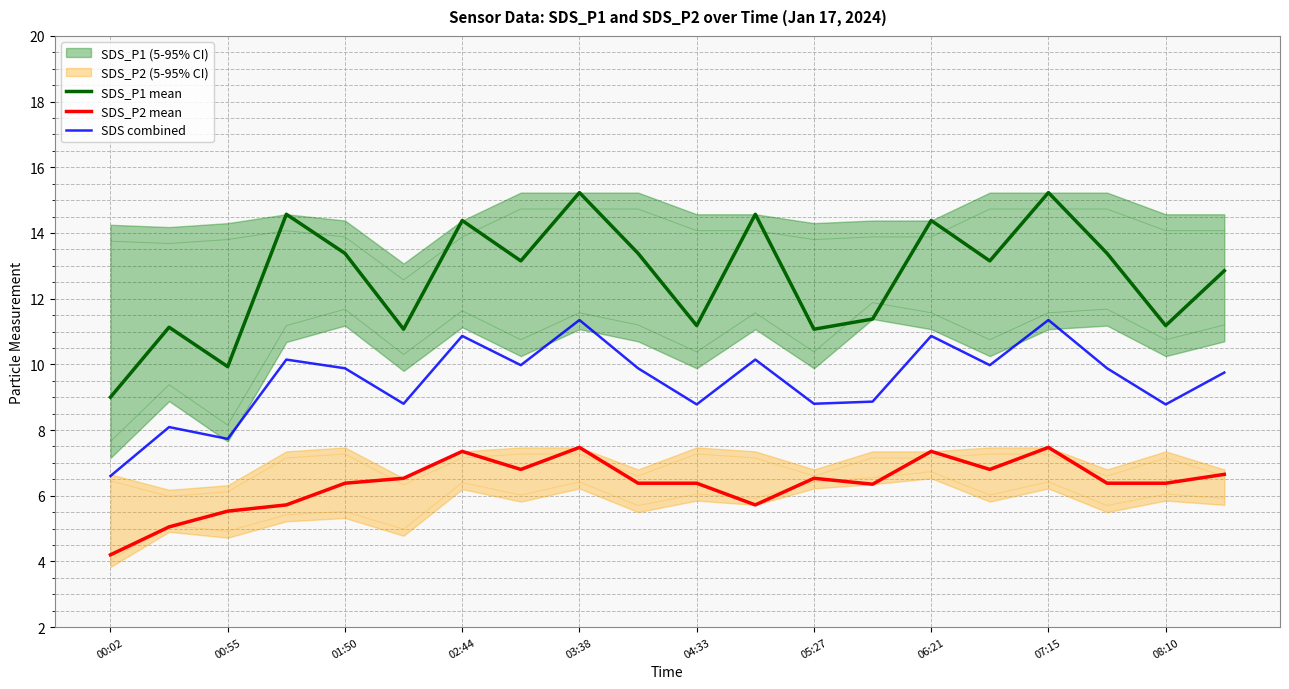

The SDS_P1 mean series shows 15.9 at 05:27. True or false?

False